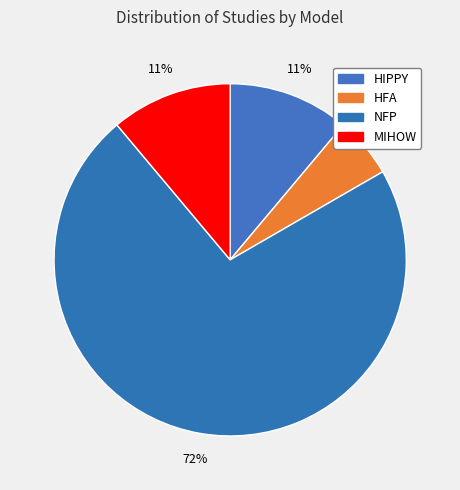

Which slice is the smallest?

HFA